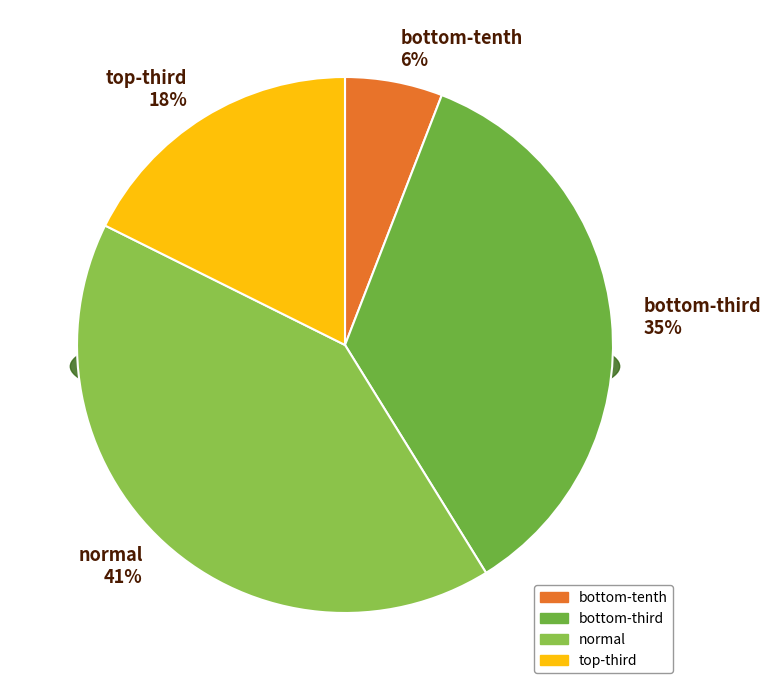

Is there a majority slice in this chart?

No